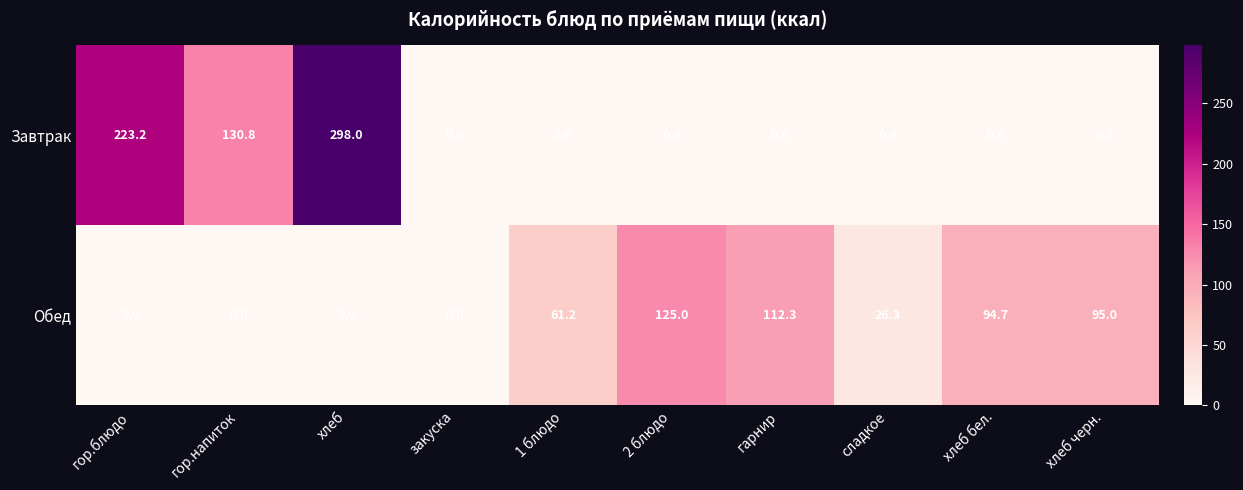

Is it true that Завтрак equals 456.4 at хлеб?

False